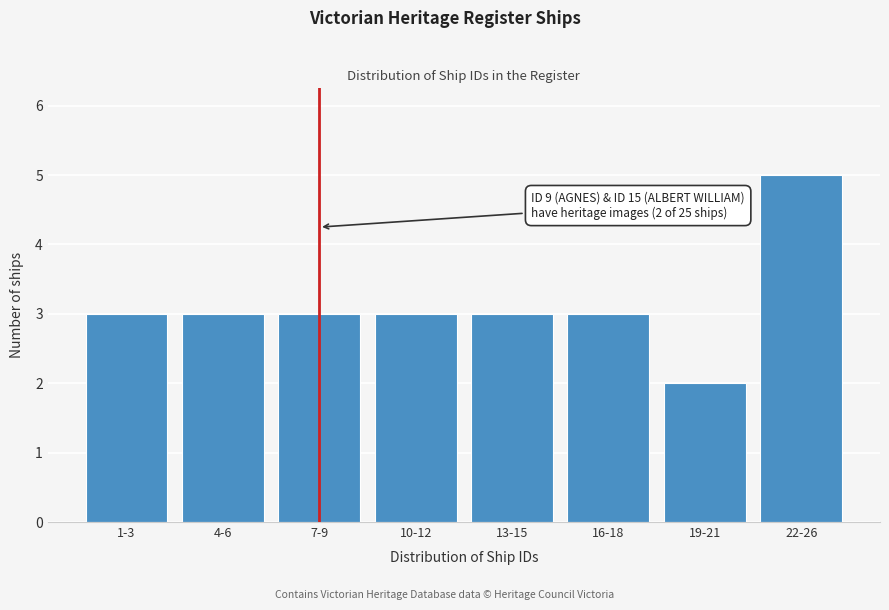

Reading left to right, transcribe all the data shown in this chart.

1-3=3	4-6=3	7-9=3	10-12=3	13-15=3	16-18=3	19-21=2	22-26=5